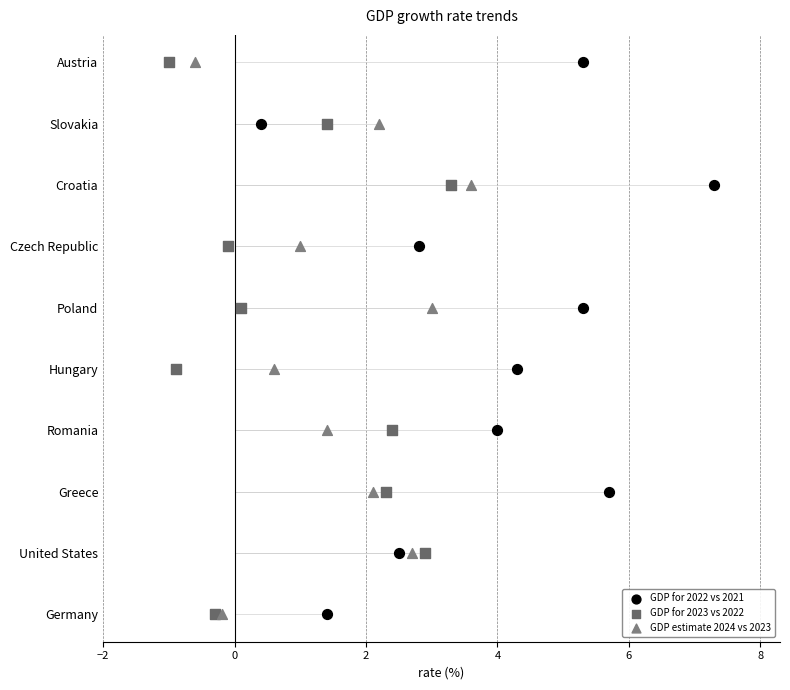

What are all the series names shown in the legend?

GDP for 2022 vs 2021, GDP for 2023 vs 2022, GDP estimate 2024 vs 2023